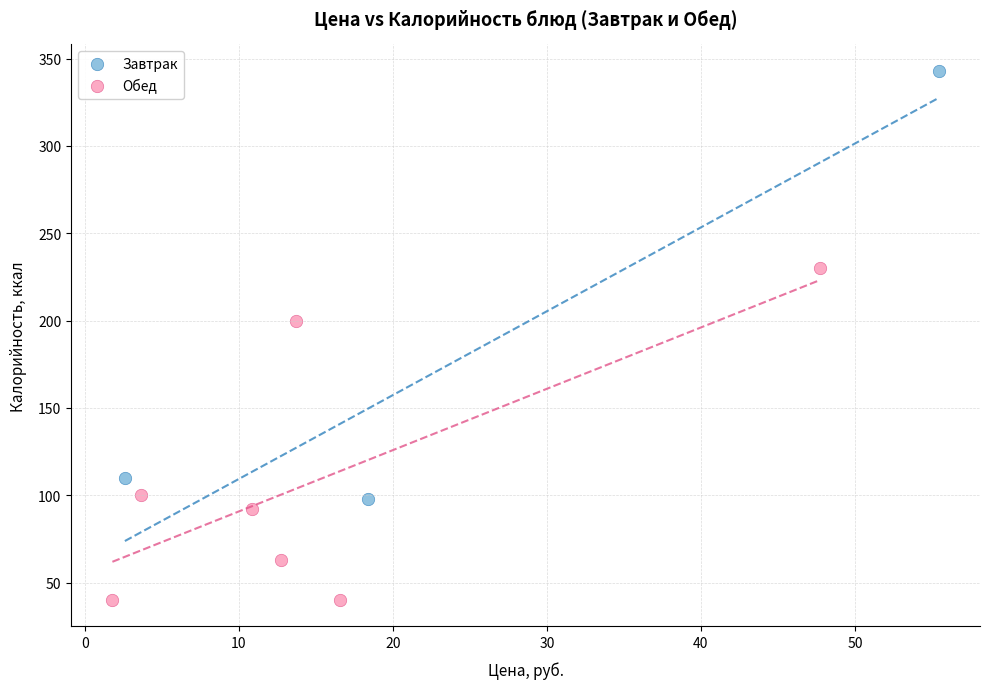

Which series reaches the minimum Y coordinate?

Обед